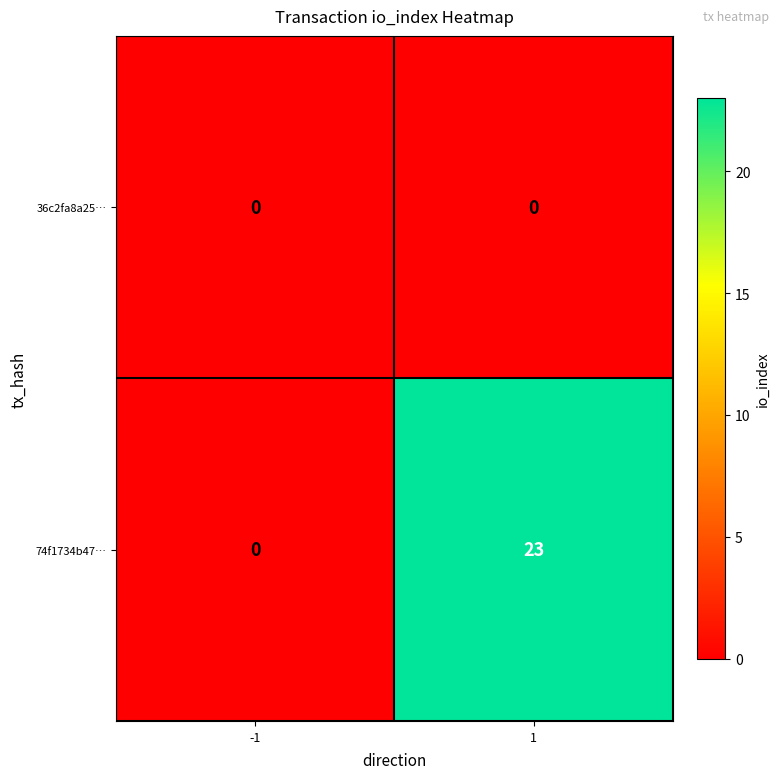

At which category is the sum across all series the highest?

1